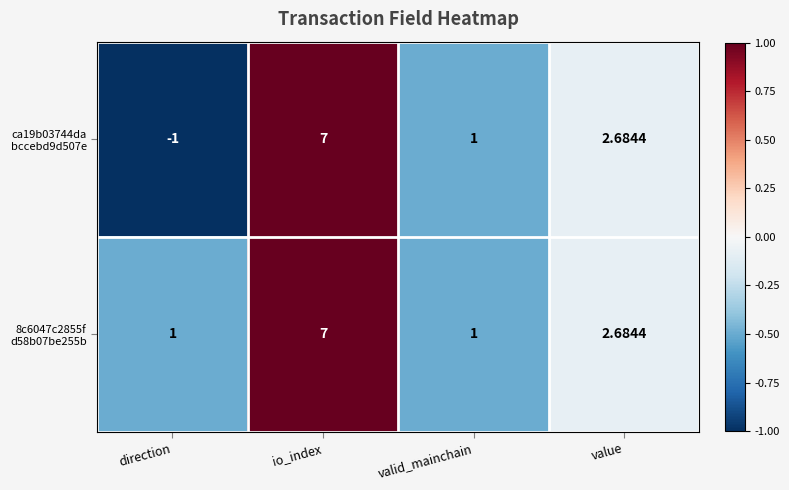

At which category is the sum across all series the highest?

io_index